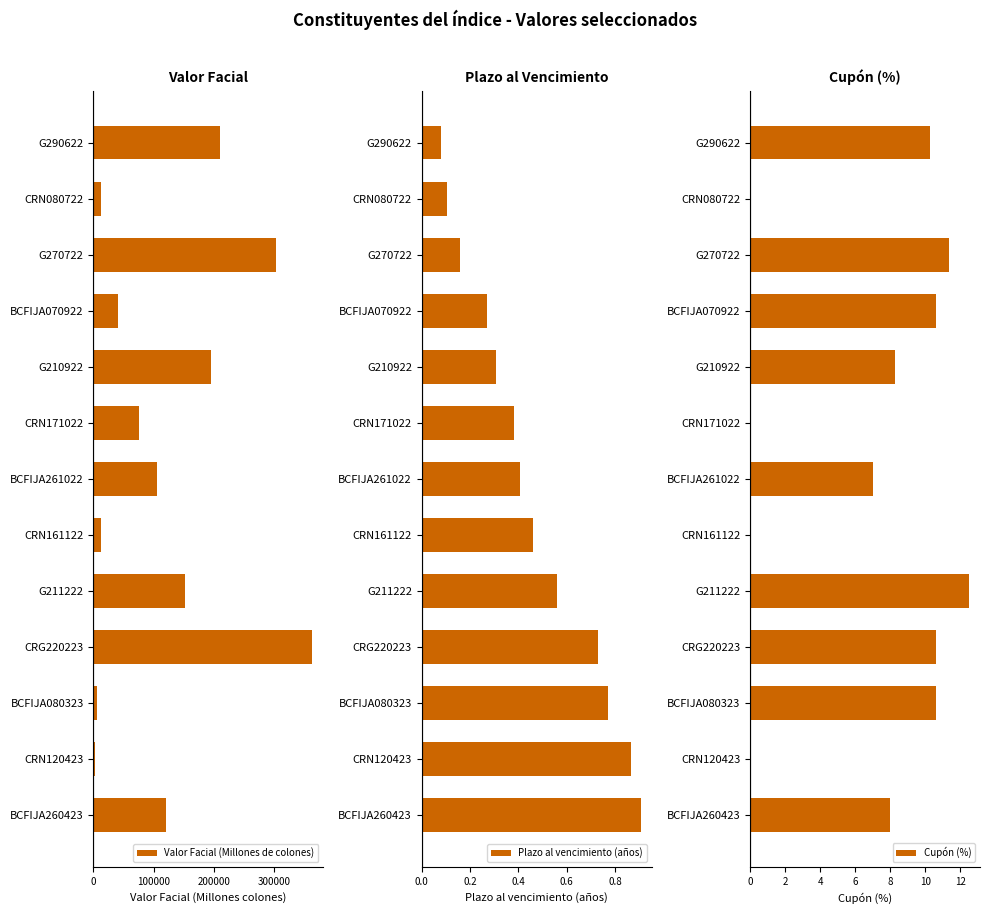

Is it true that Valor Facial (Millones de colones) equals 308598.9 at G290622?

False